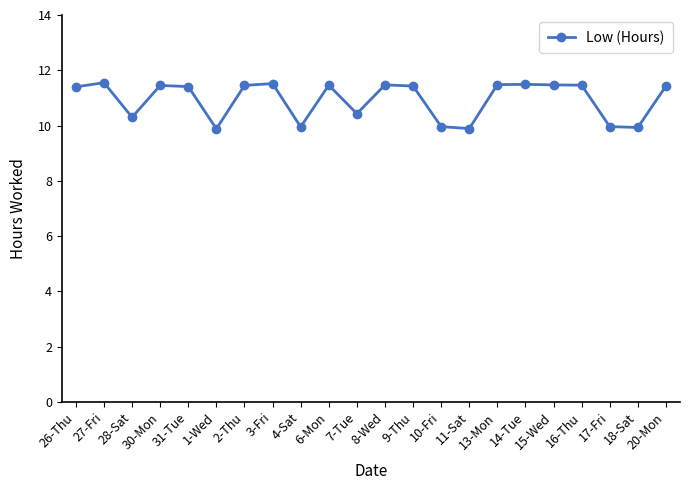

Which has a higher value, 6-Mon or 11-Sat?

6-Mon